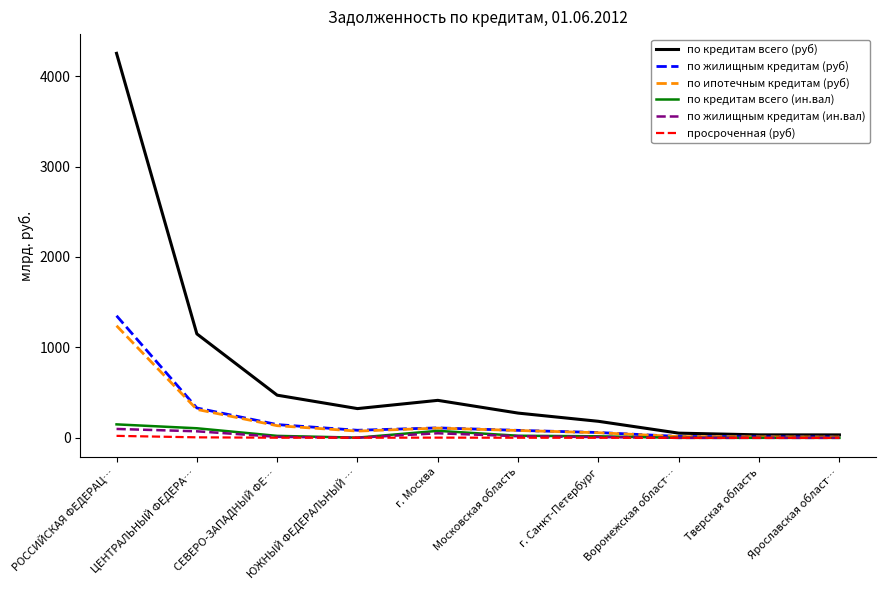

Which label corresponds to the largest value in the chart?

РОССИЙСКАЯ ФЕДЕРАЦ…